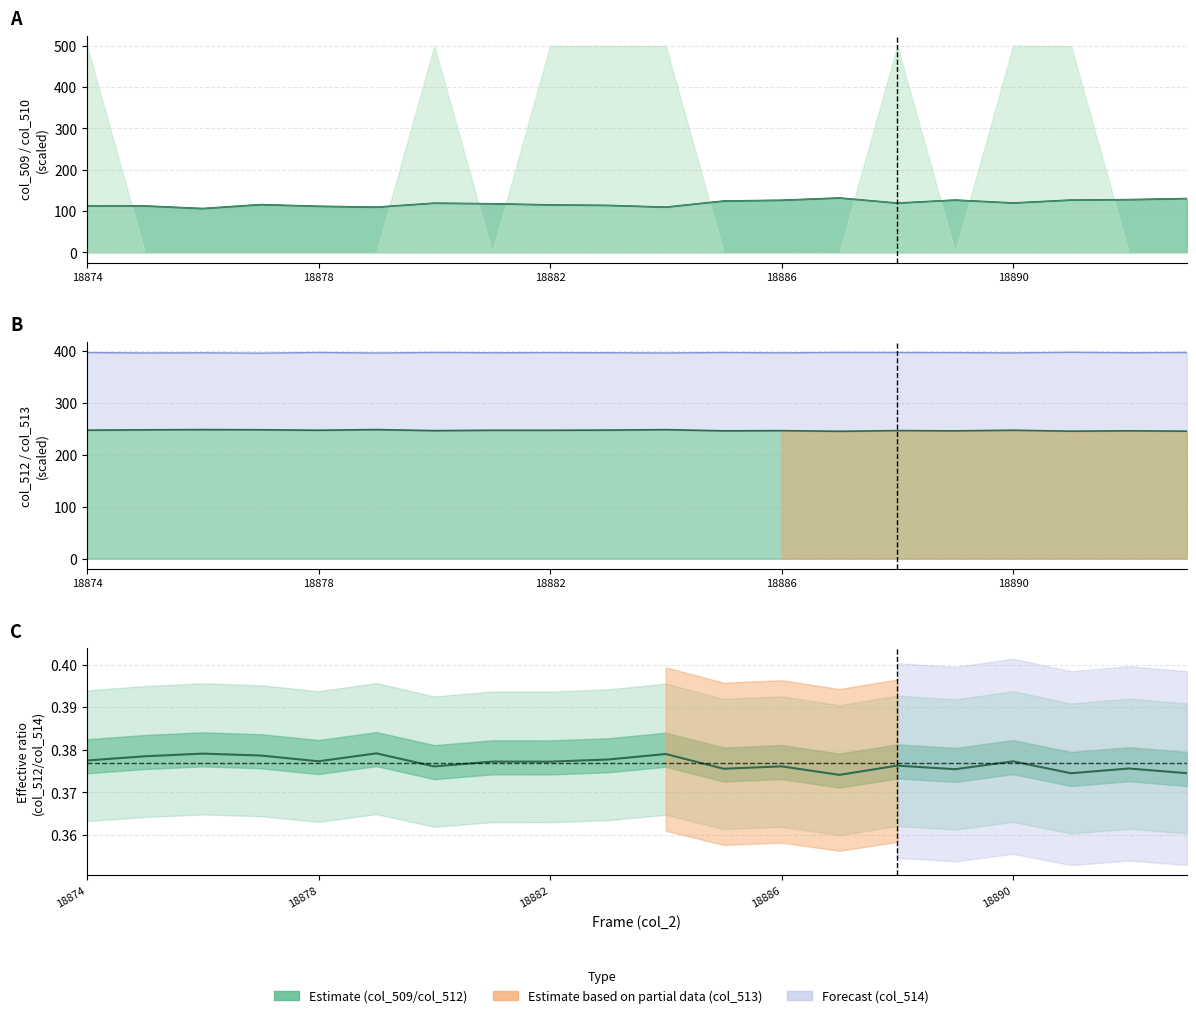

True or false: col_513 has a value of 164.5 at 18885.

False